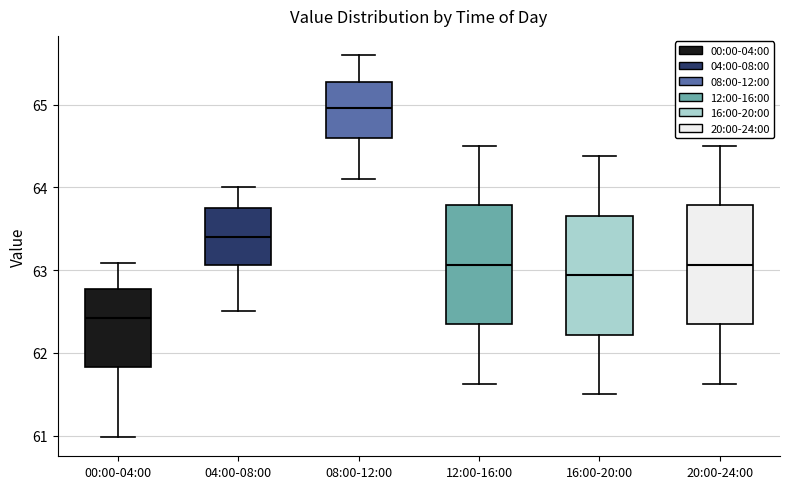

Reading left to right, transcribe this box plot: for each box, give where its median line is, the range the box spans, and where its two whiskers end, as read against the y-axis. The values are not printed on the chart, so give them approximately, as read against the axis.

00:00-04:00: median 62.4, box 61.8 to 62.8, whiskers 61.0 to 63.1
04:00-08:00: median 63.4, box 63.1 to 63.7, whiskers 62.5 to 64.0
08:00-12:00: median 65.0, box 64.6 to 65.3, whiskers 64.1 to 65.6
12:00-16:00: median 63.1, box 62.3 to 63.8, whiskers 61.6 to 64.5
16:00-20:00: median 62.9, box 62.2 to 63.7, whiskers 61.5 to 64.4
20:00-24:00: median 63.1, box 62.3 to 63.8, whiskers 61.6 to 64.5